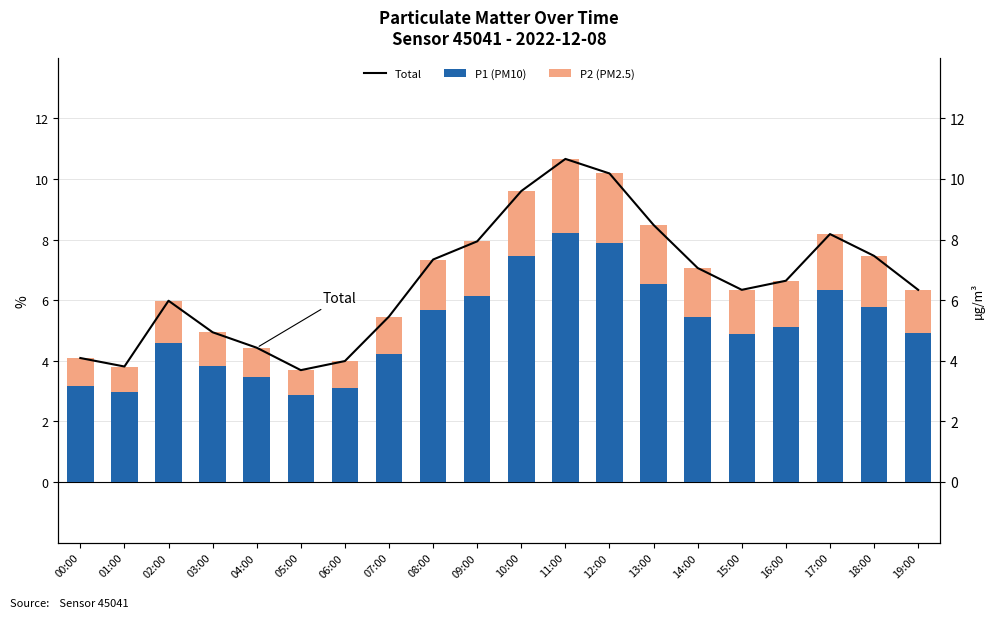

How many data points does each series have?

20